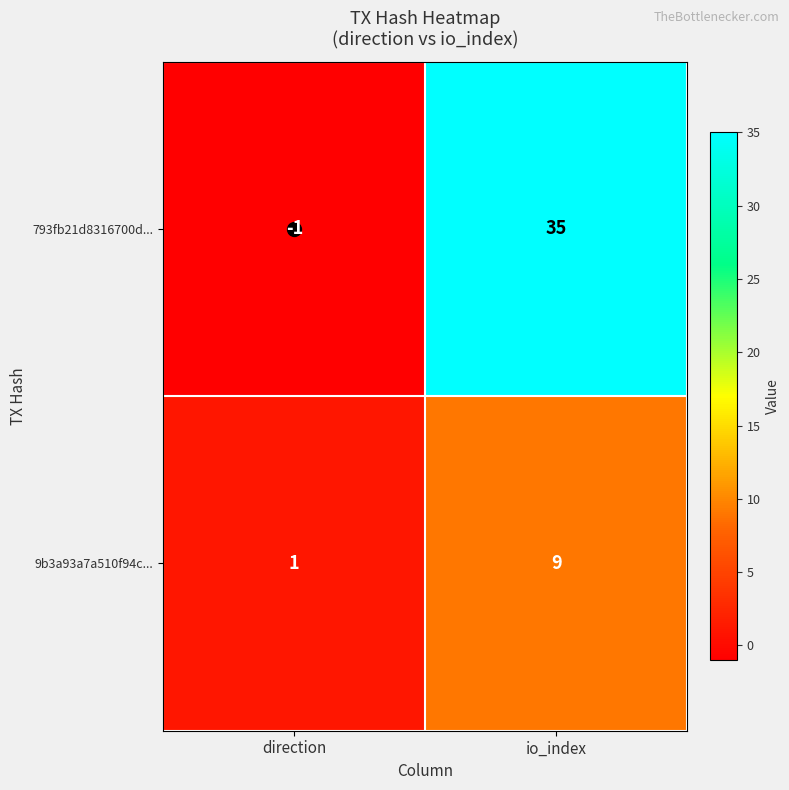

Is the value of 793fb21d8316700d... at direction greater than the value of 9b3a93a7a510f94c... at io_index?

No